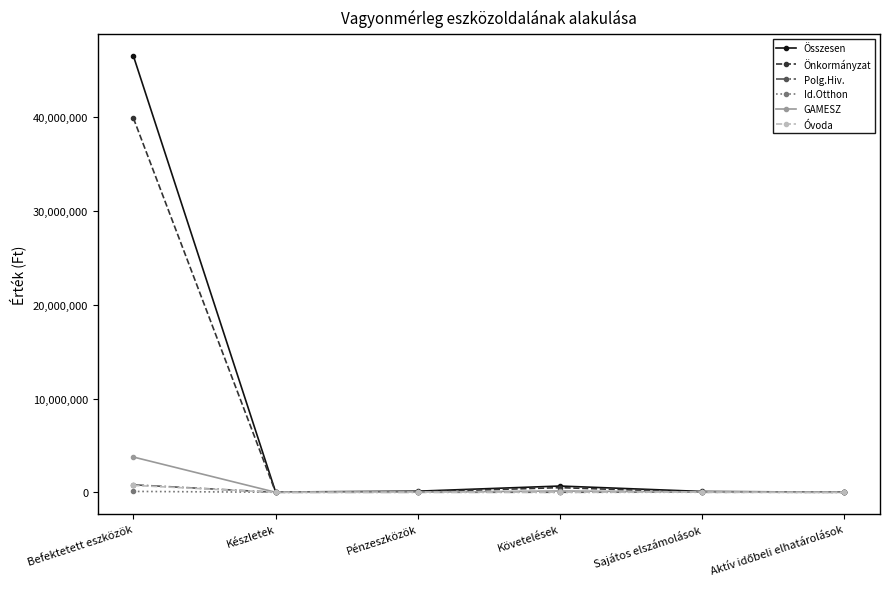

Is it true that GAMESZ equals 1196209 at Befektetett eszközök?

False